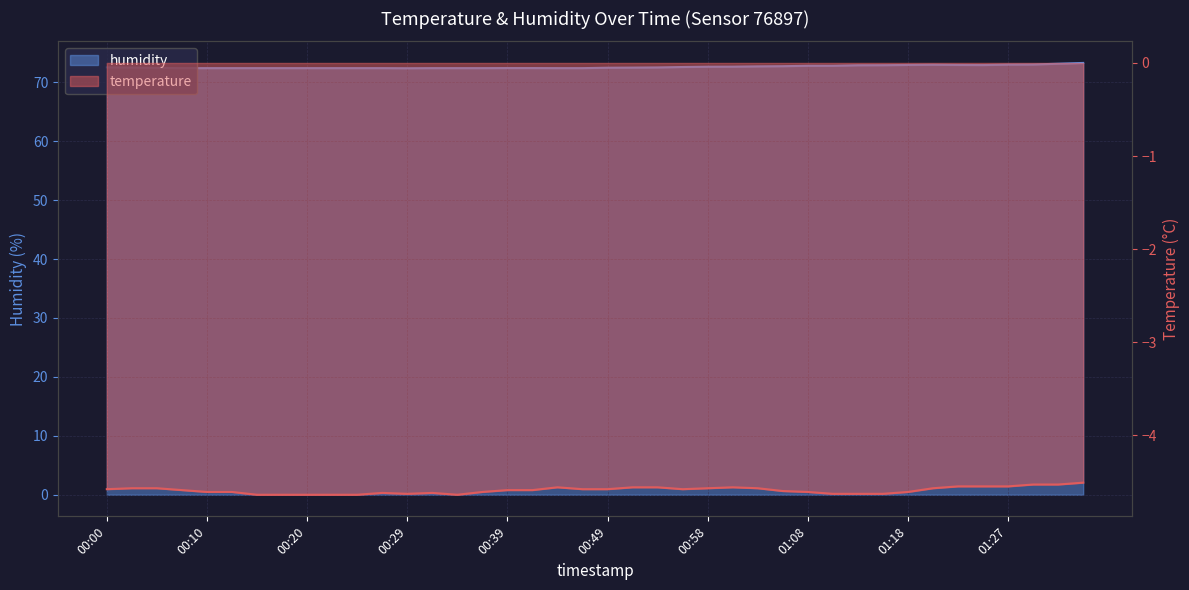

What position from the left is 01:15?

32